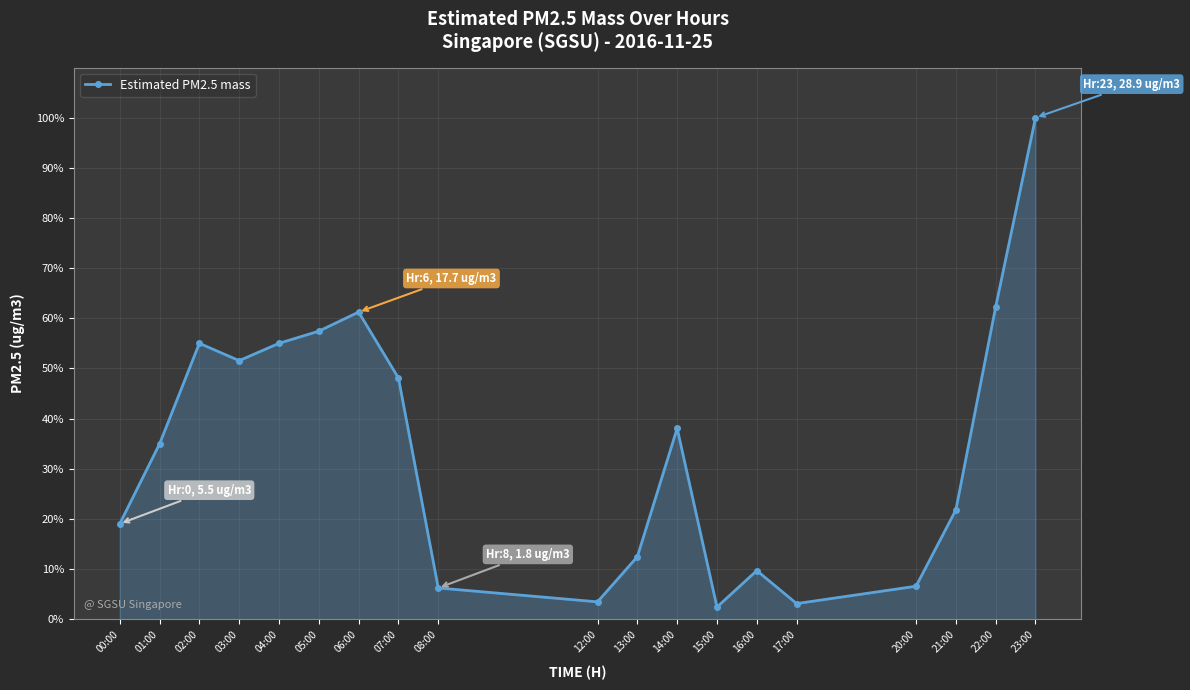

What is the label of the 5th point from the left?

04:00